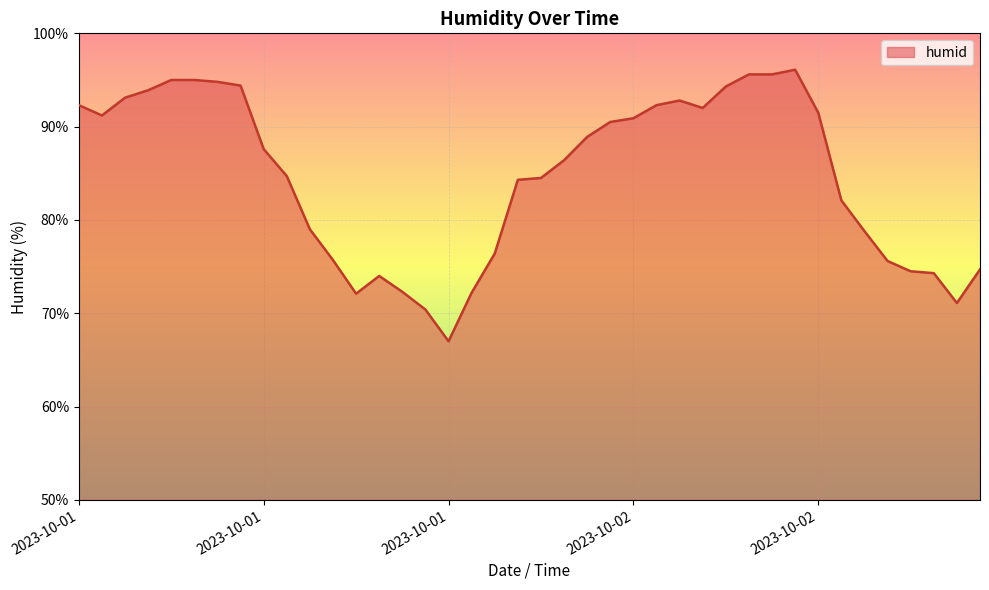

What is the difference between the maximum and minimum values?

29.1